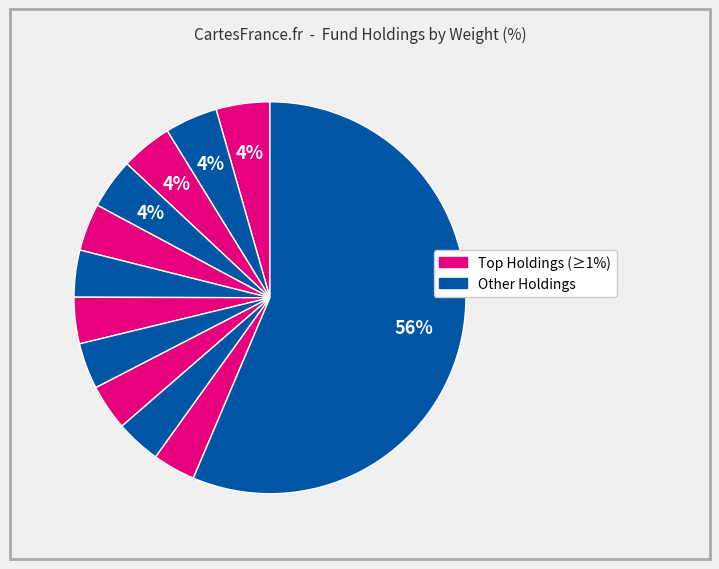

Which slice is the smallest?

MERCK & CO